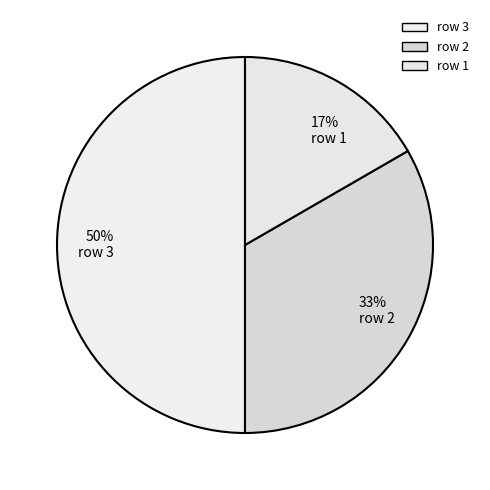

What is the smallest slice in the pie chart?

row 1